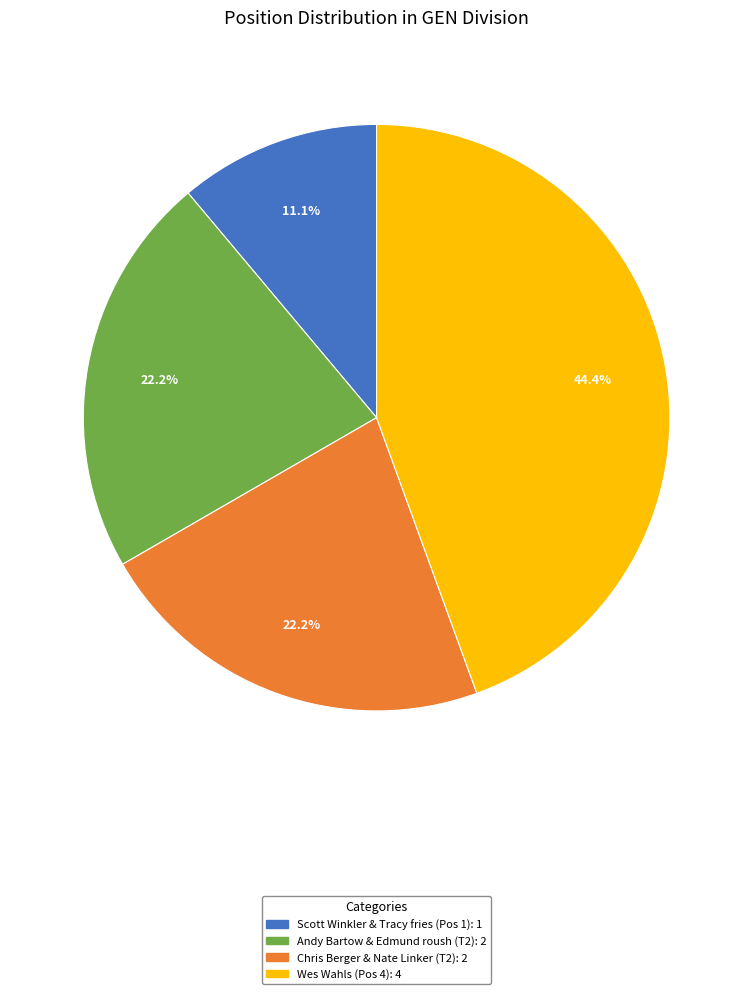

Is there any slice that represents more than half of the pie?

No